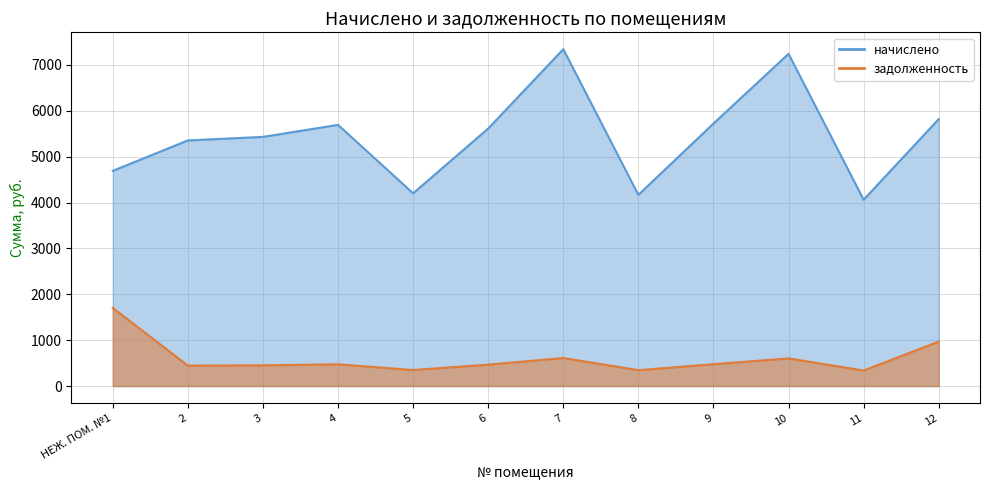

Is the value of задолженность at 9 greater than the value of начислено at 3?

No